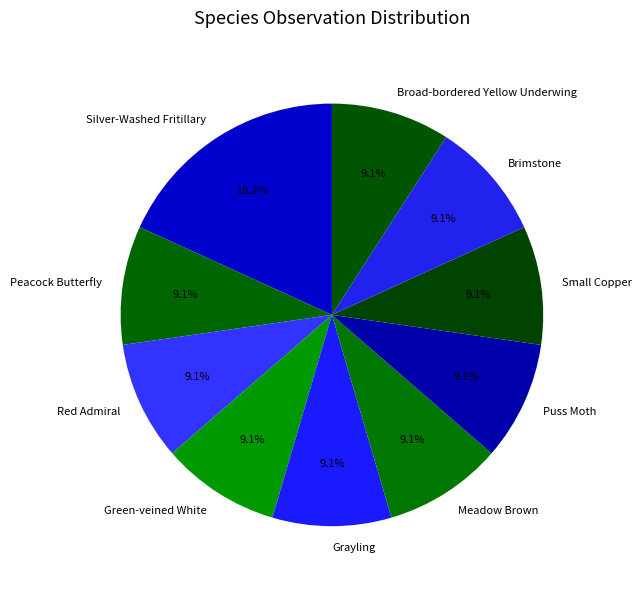

True or false: Silver-Washed Fritillary accounts for 18% of the total.

True